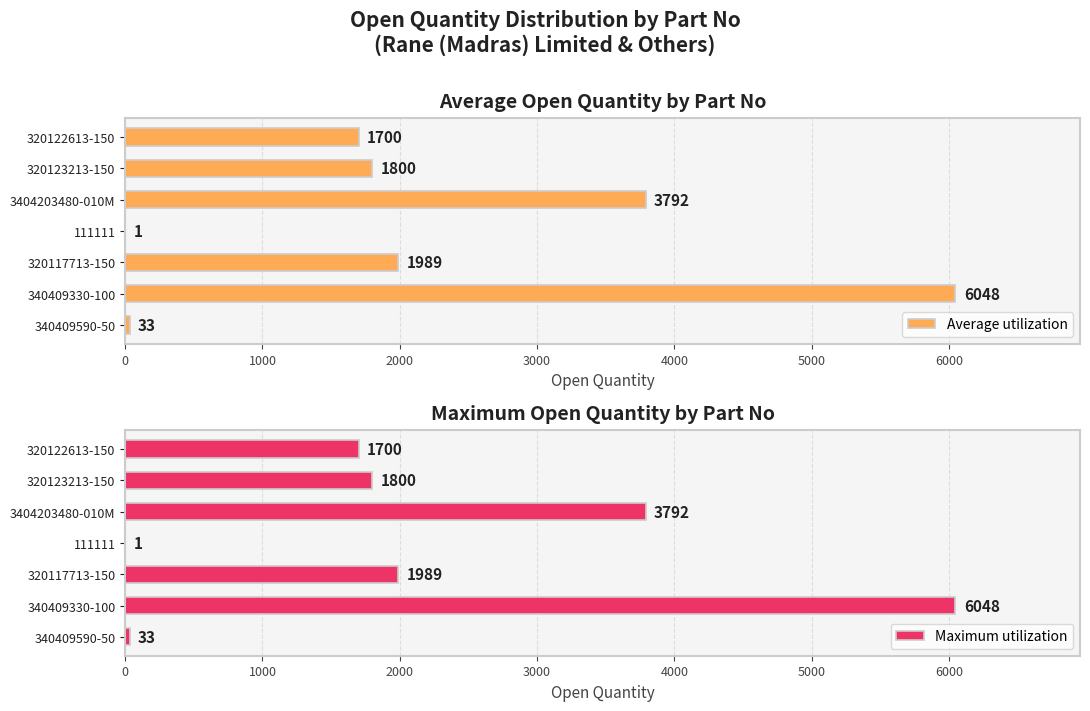

The Maximum utilization series shows 1 at 111111. True or false?

True